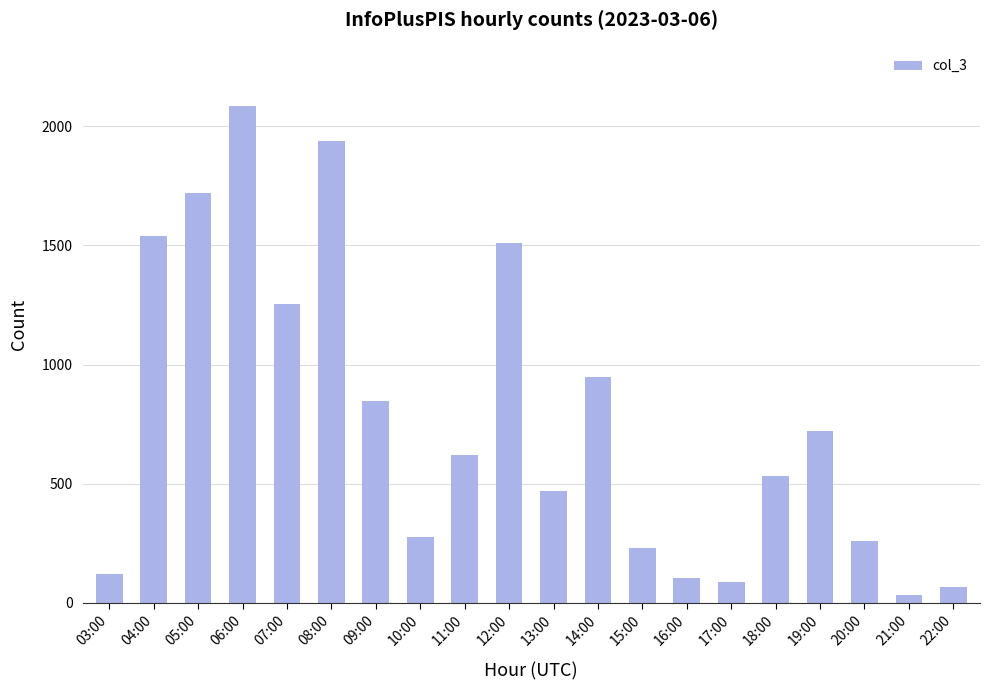

The chart shows a value of 720 at 19:00. True or false?

True